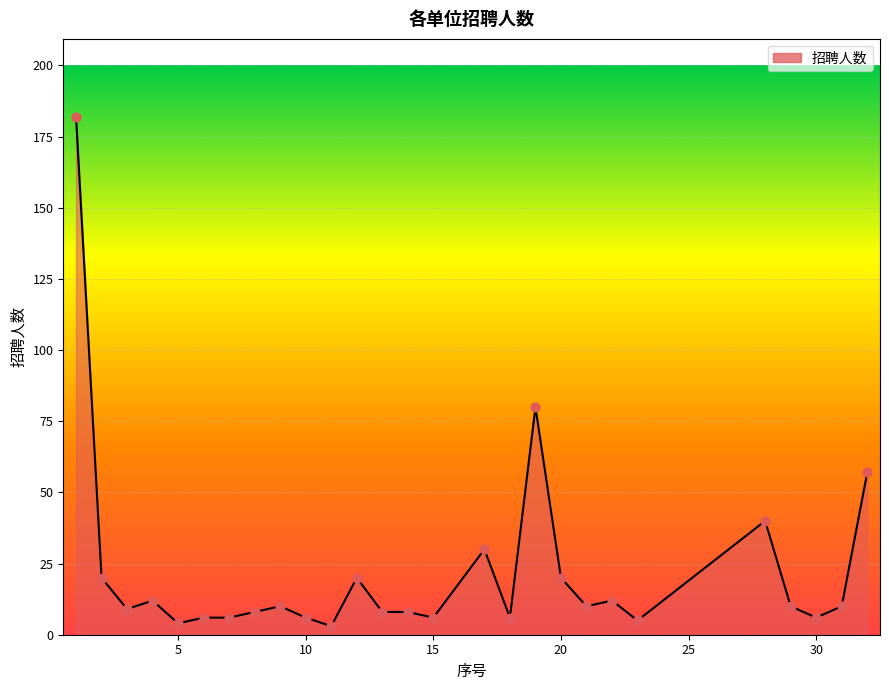

What is the difference between the maximum and minimum values?

179